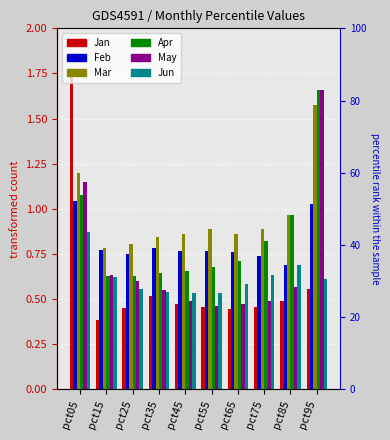

Which series changed the most between pct25 and pct85?

Apr